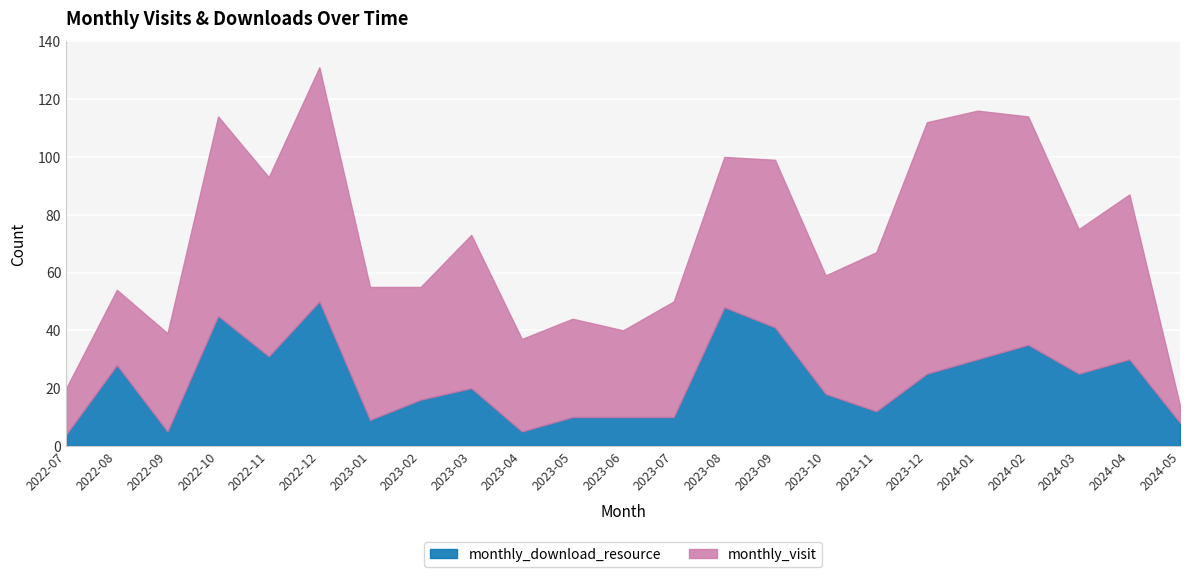

After their last crossing, which series has the higher values: monthly_download_resource or monthly_visit?

monthly_download_resource